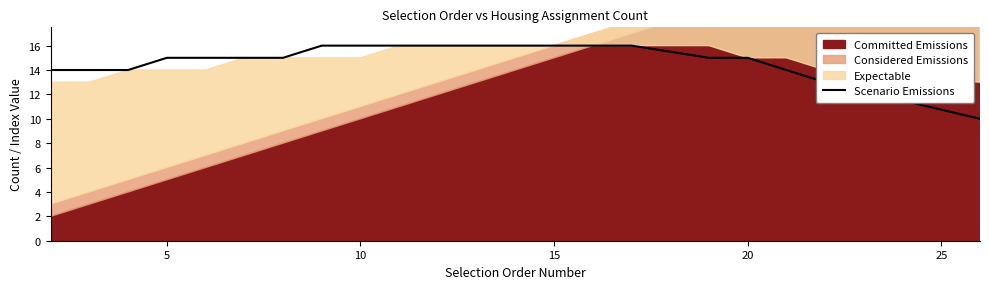

True or false: Scenario Emissions has a value of 15 at 5.

True